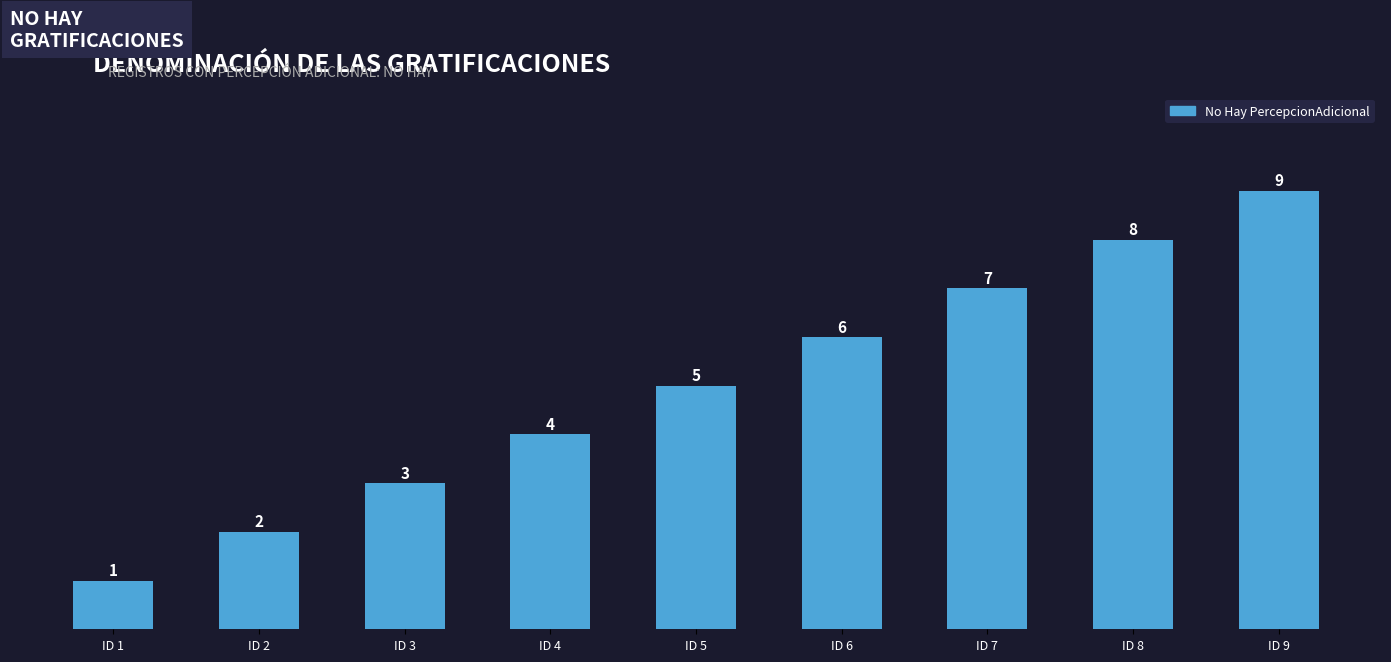

How many values are between 3 and 7?

5